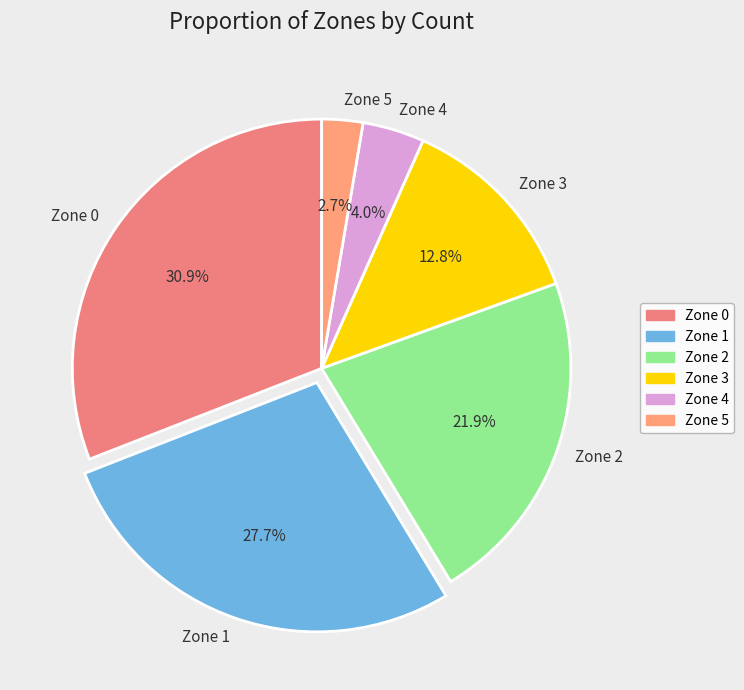

To the nearest percent, what is the average slice percentage?

17%